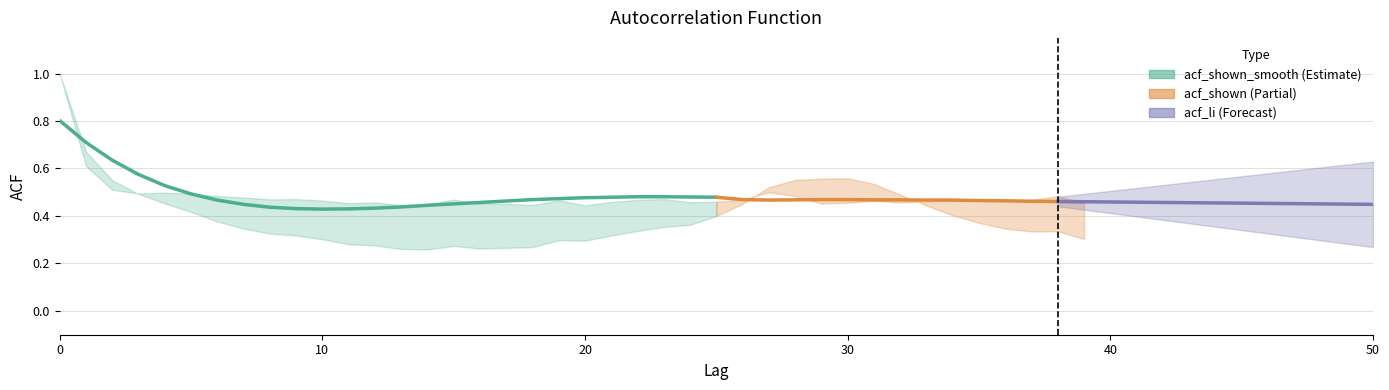

What is the maximum value shown in the chart?

0.8